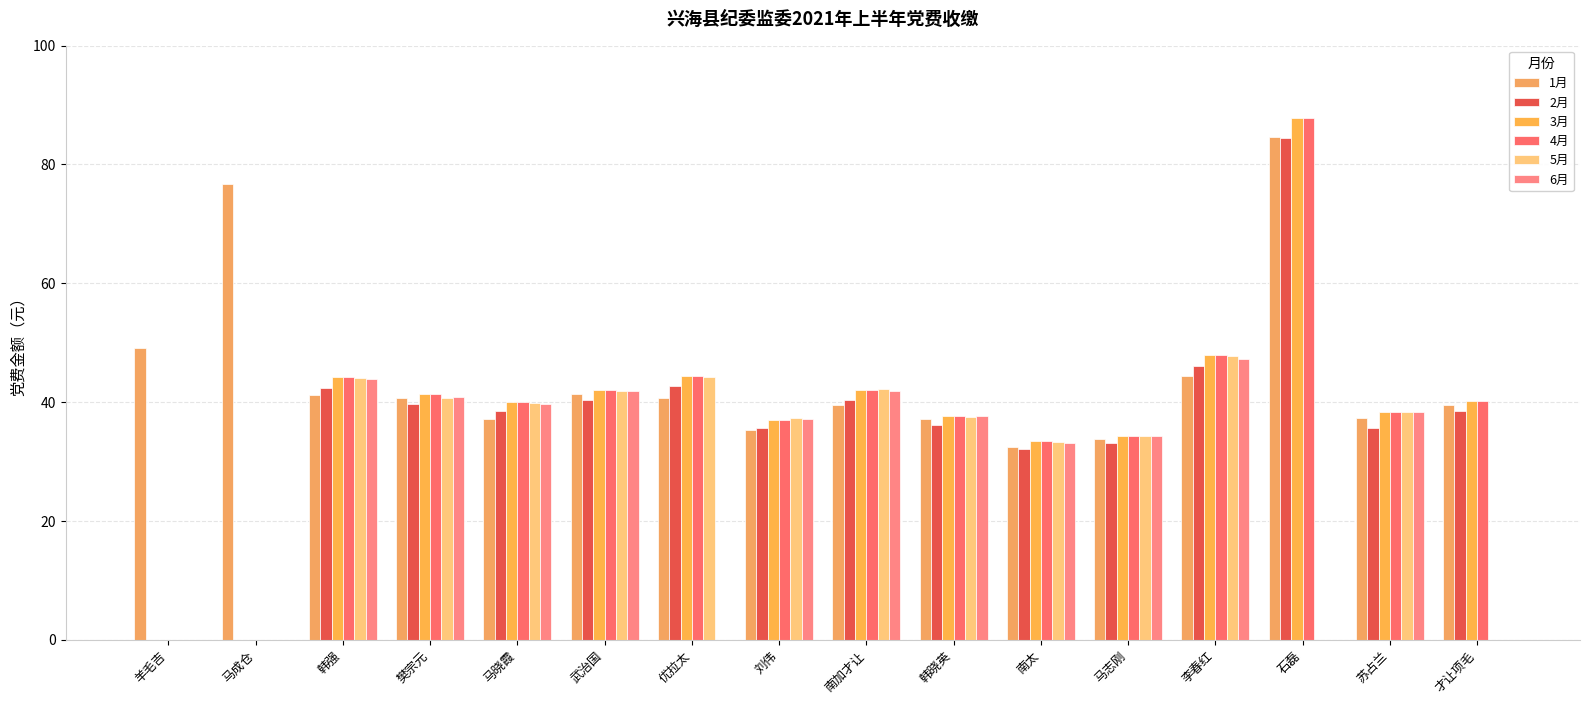

How many distinct data groups are displayed?

6